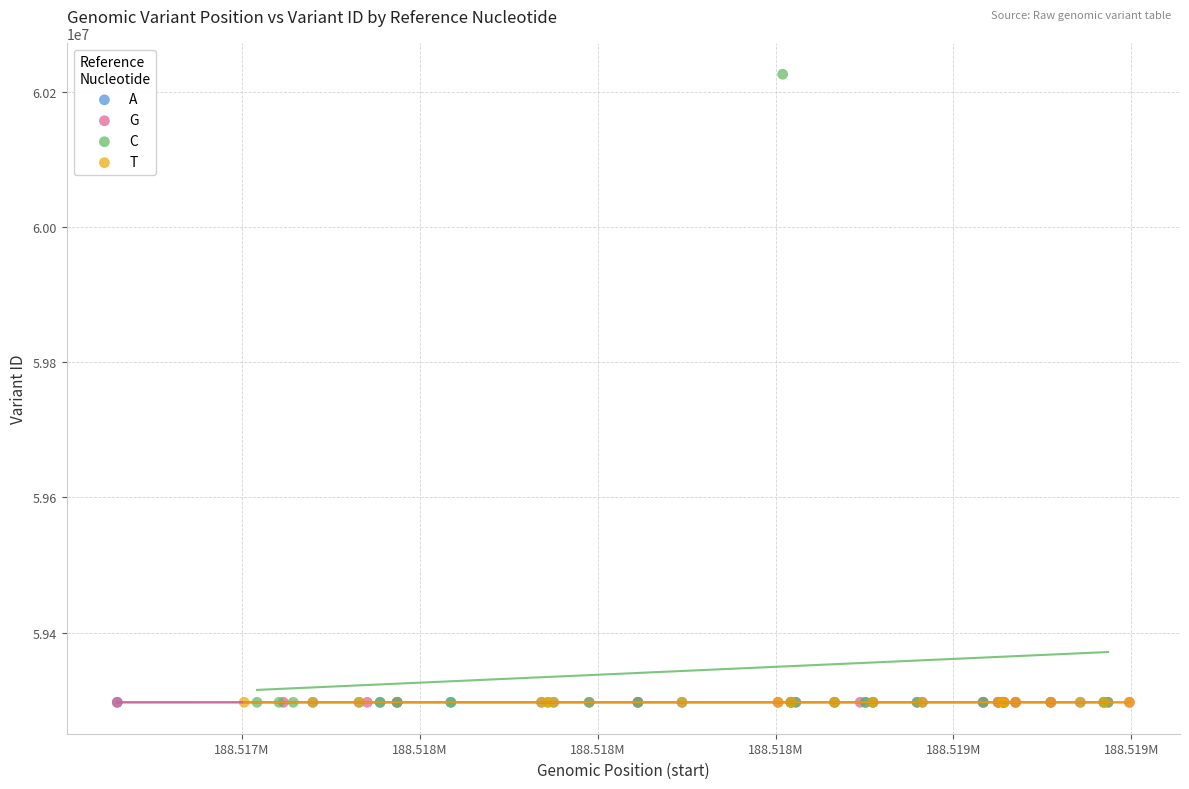

Which series has the widest spread of Y values?

C